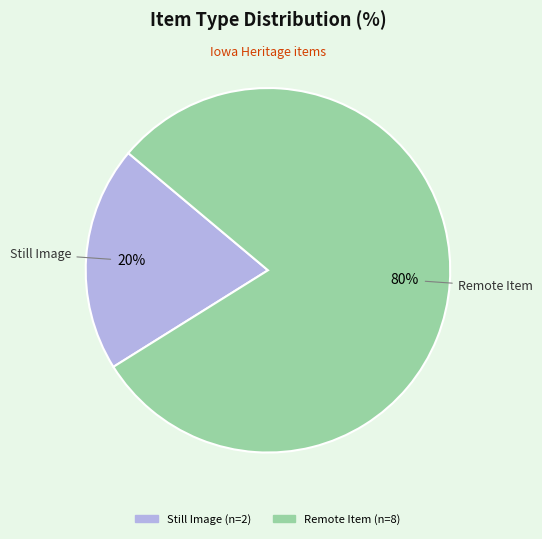

Is there any slice that represents more than half of the pie?

Yes